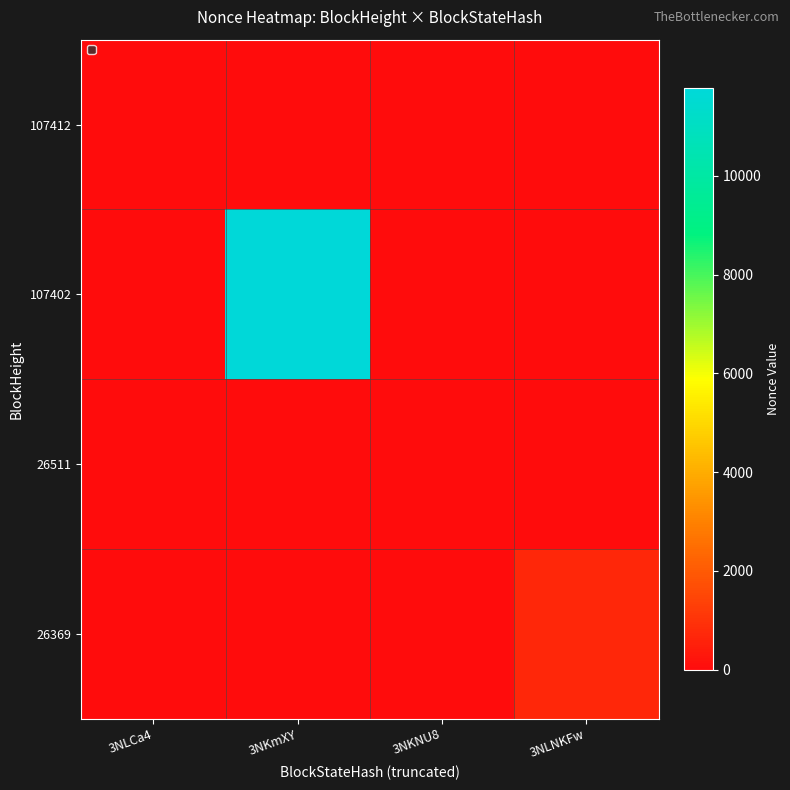

Which series has the largest total across all categories?

107402